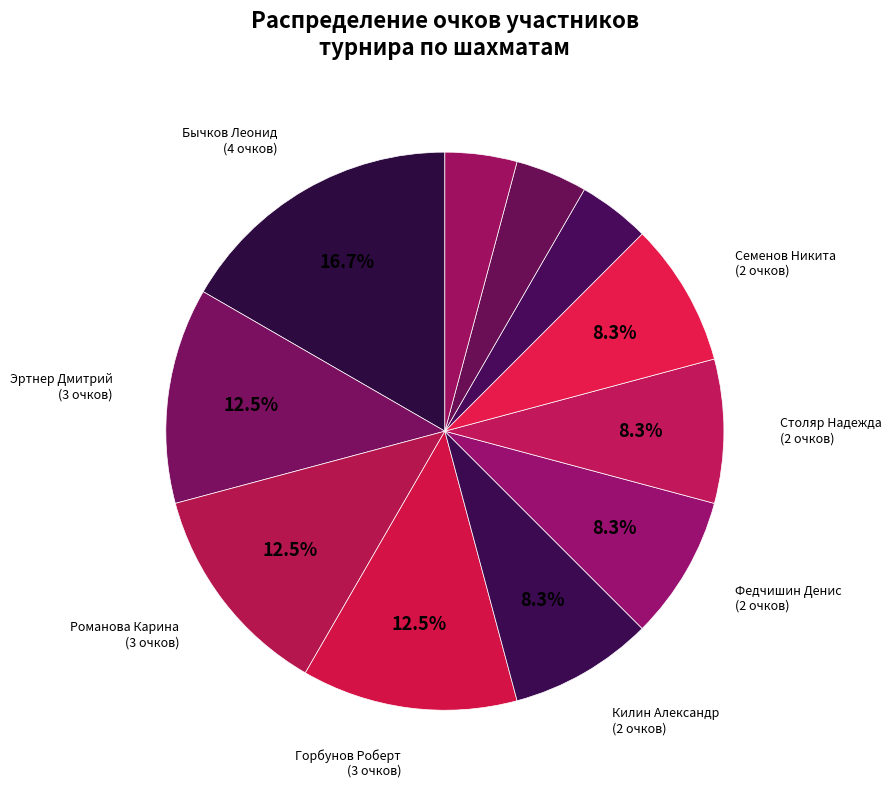

Count the number of slices in the pie.

11